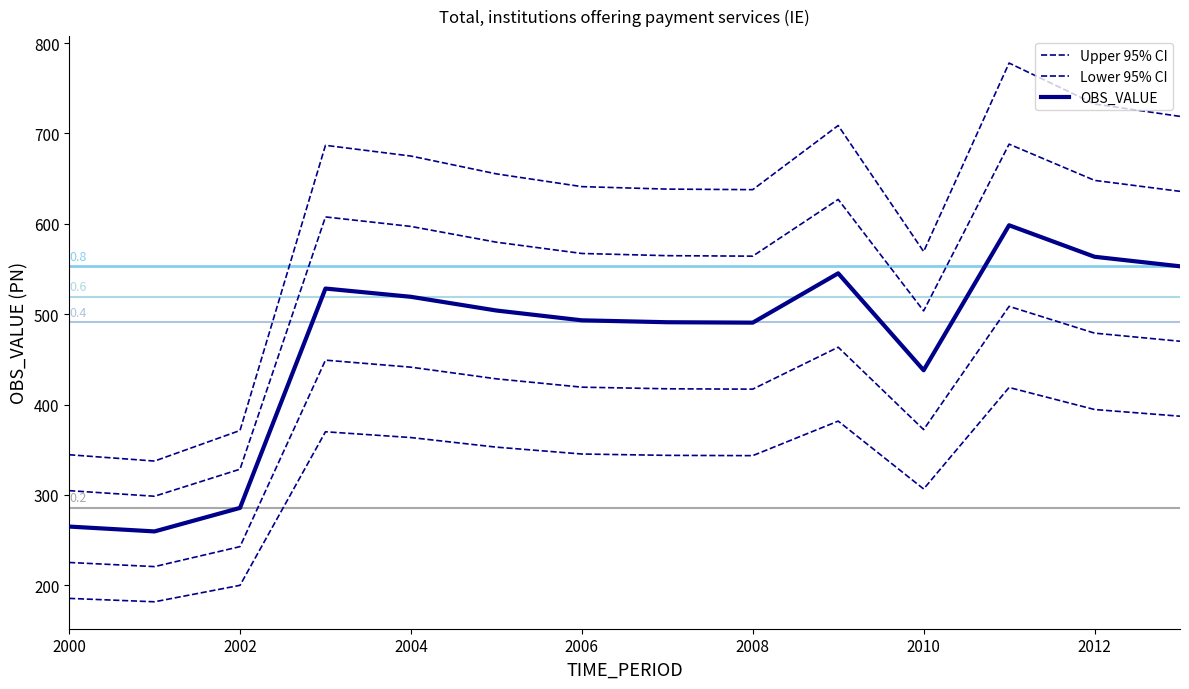

How many data points in OBS_VALUE are less than 504?

7